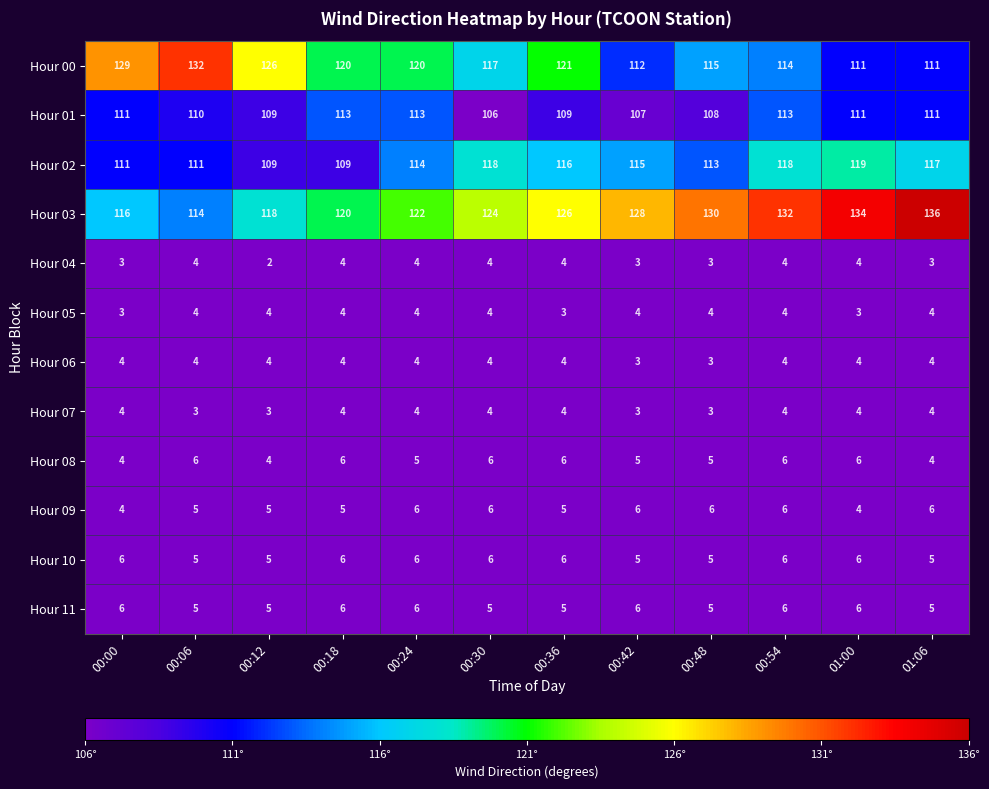

Which series has the largest total across all categories?

Hour 03